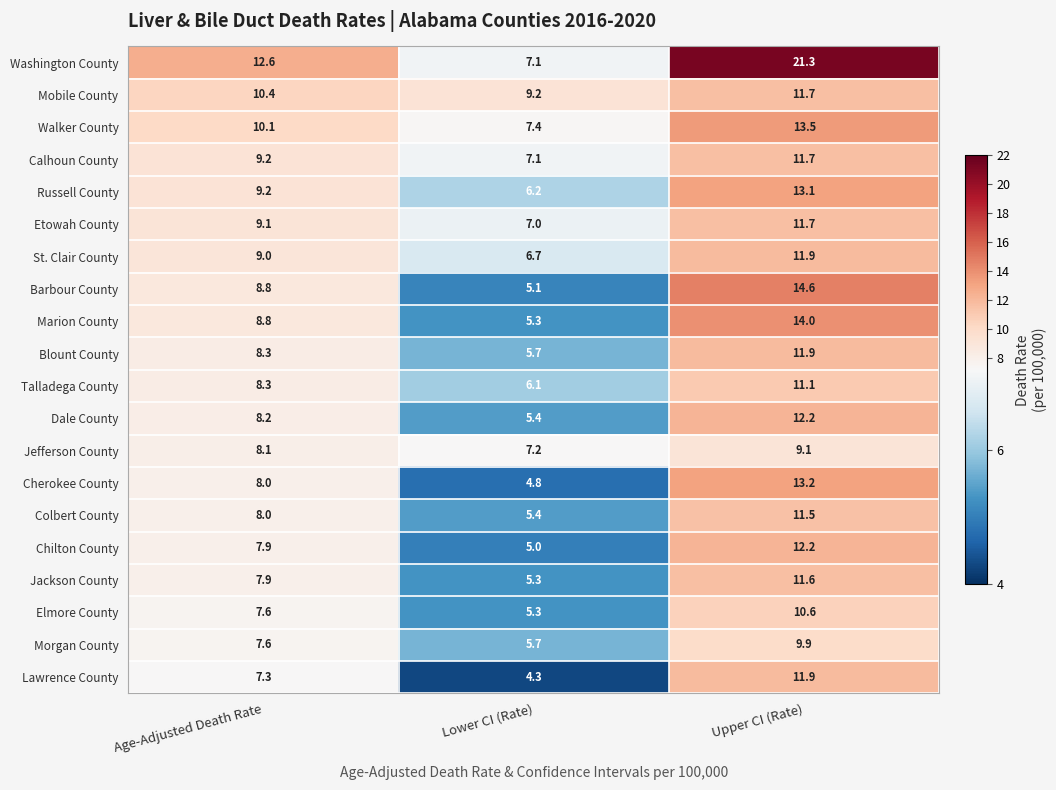

Which series changed the most between Age-Adjusted Death Rate and Upper CI (Rate)?

Washington County